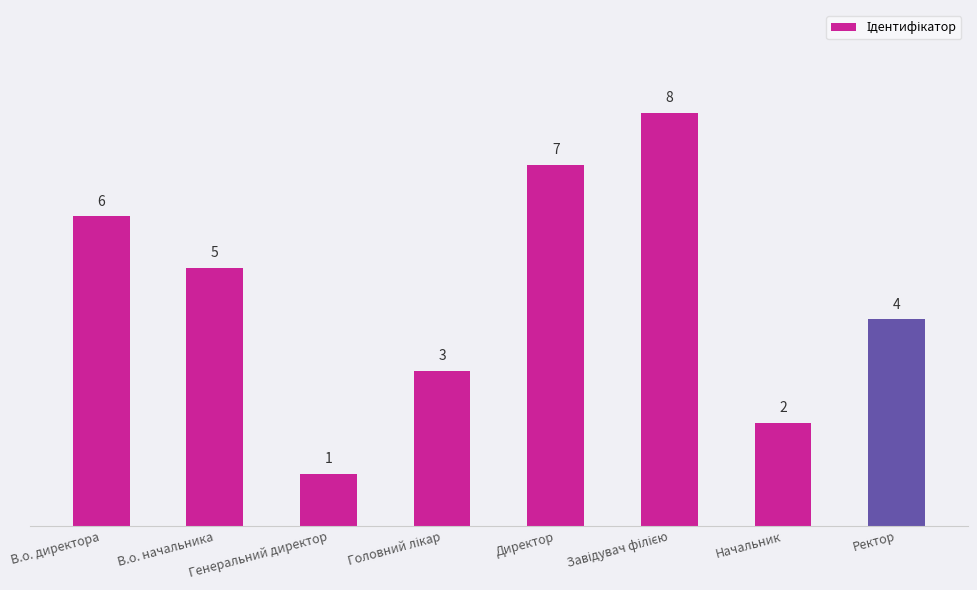

How many values are between 3 and 7?

5